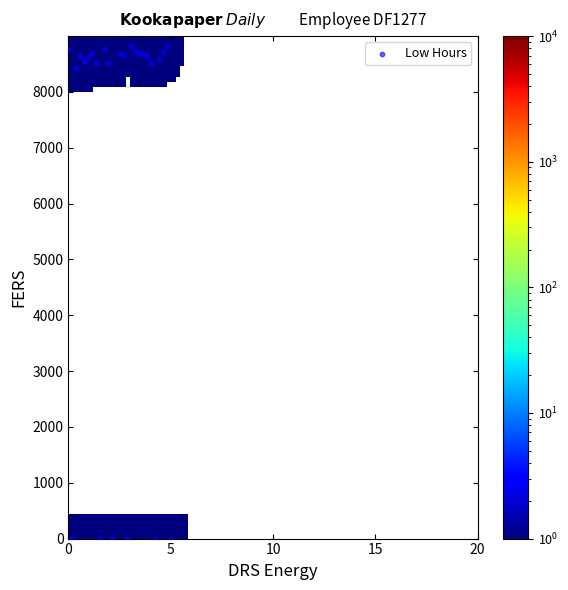

What Y value in the scatter plot is closest to 4536?

8421